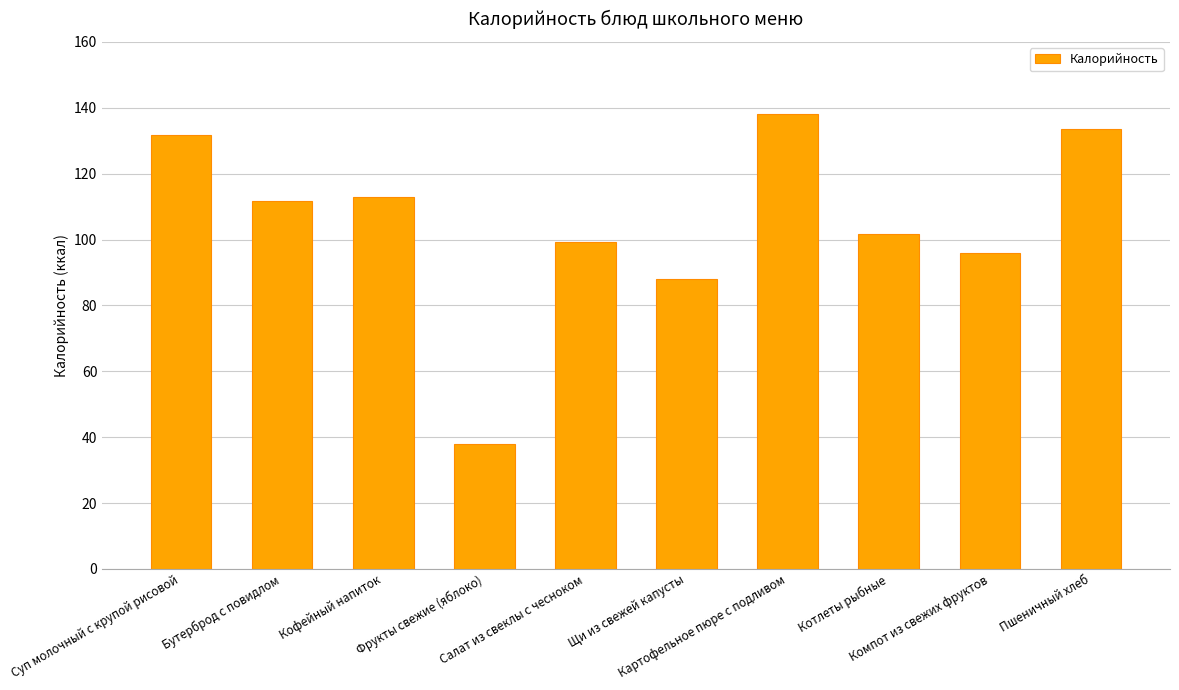

Count the number of data series in this chart.

1